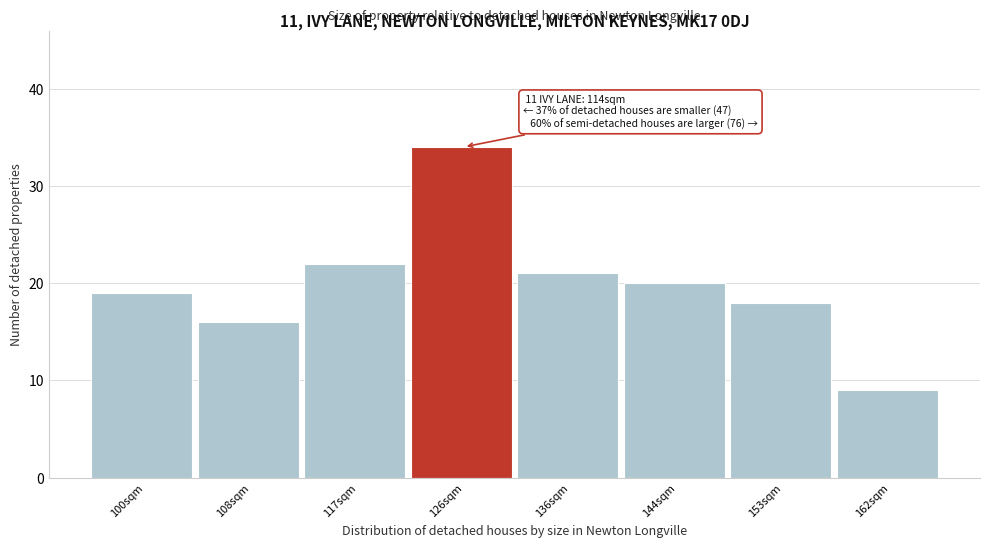

Reading right to left, what are all the values shown in this chart?

162sqm=9	153sqm=18	144sqm=20	136sqm=21	126sqm=34	117sqm=22	108sqm=16	100sqm=19